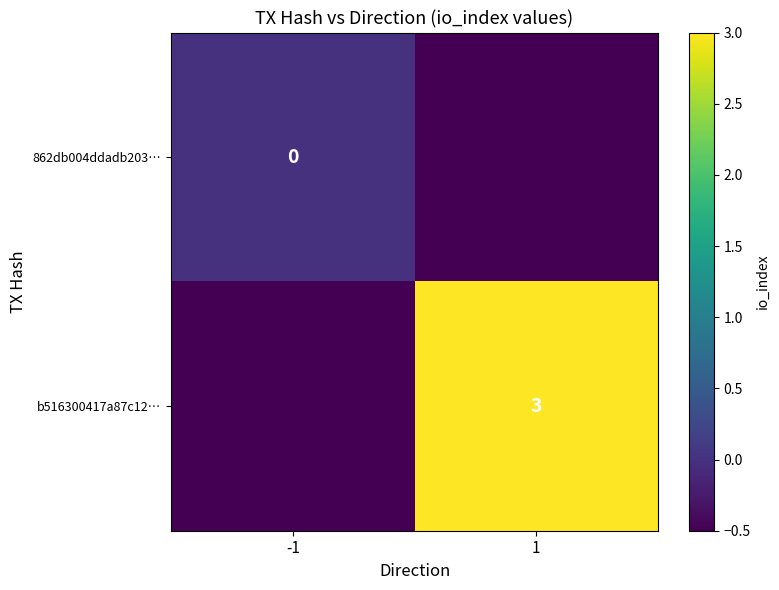

True or false: b516300417a87c12… has a value of 3.0 at 1.

True